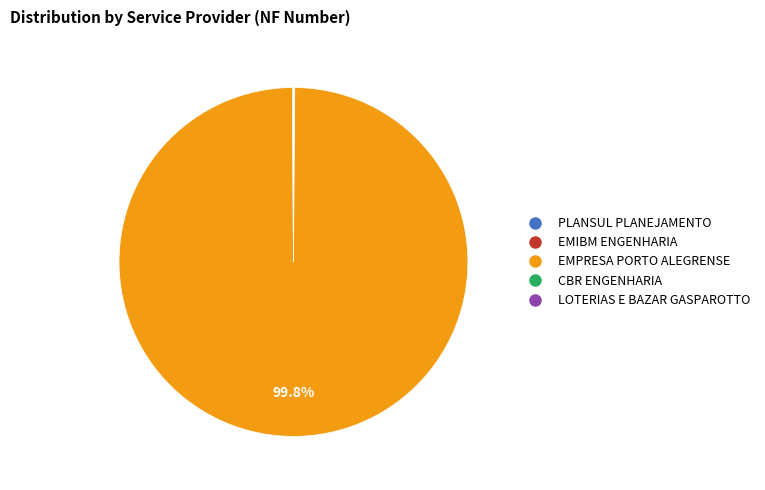

Which slice represents more than half of the pie?

EMPRESA PORTO ALEGRENSE